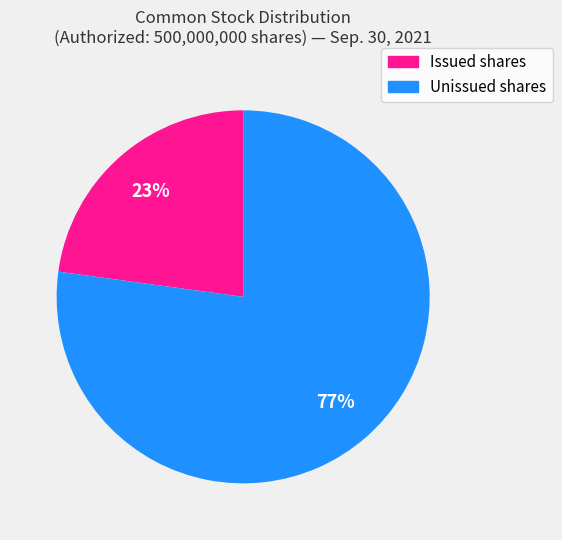

Does any single category account for the majority?

Yes